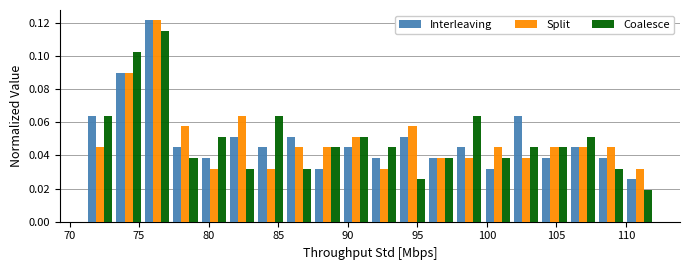

What is the height of the Interleaving bar covering 75.5 to 77.5 on the x-axis? Neither the bar edges nor the heights are printed on the chart, so give them approximately, as read against the axes.

0.122